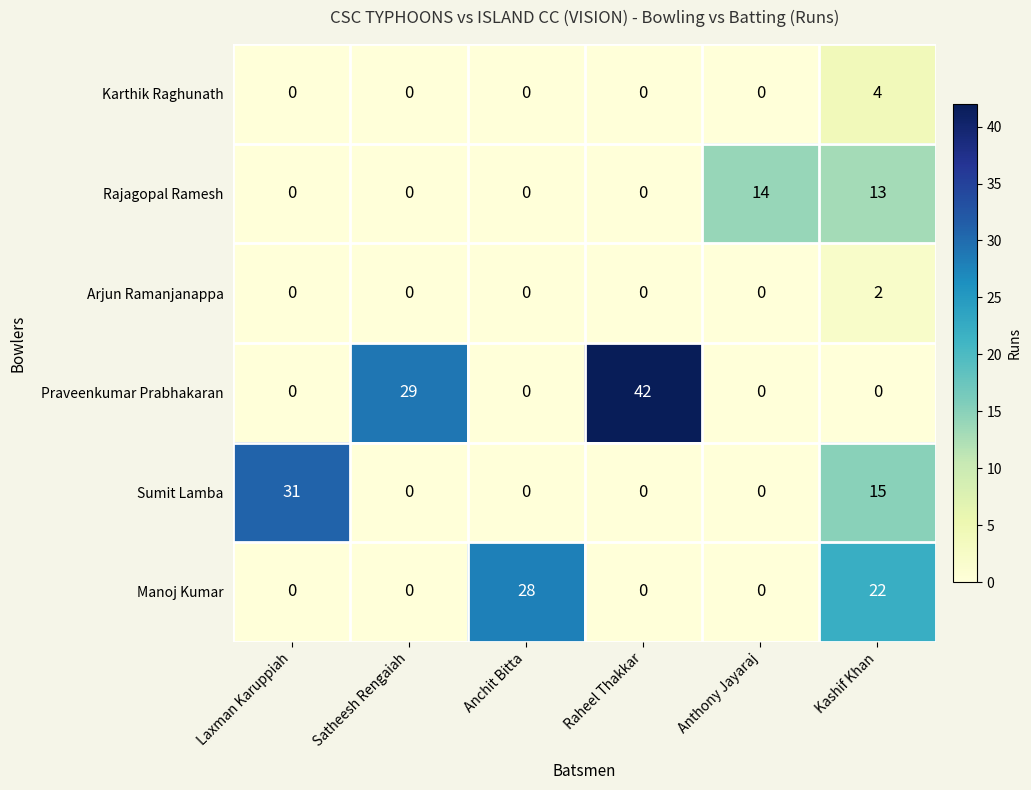

At which label does Karthik Raghunath reach its peak?

Kashif Khan